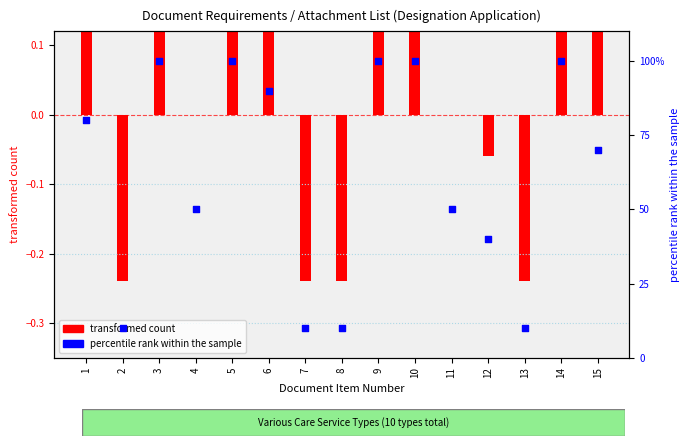

What is the ratio of the value at 12 to the value at 11?

0.8